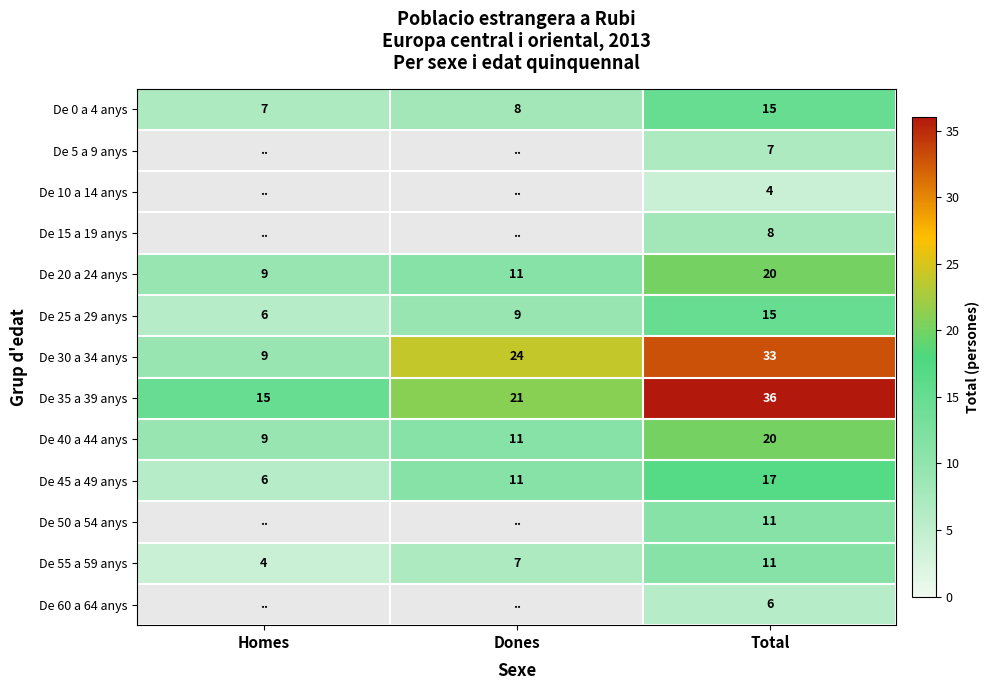

At which category is the sum across all series the highest?

Total